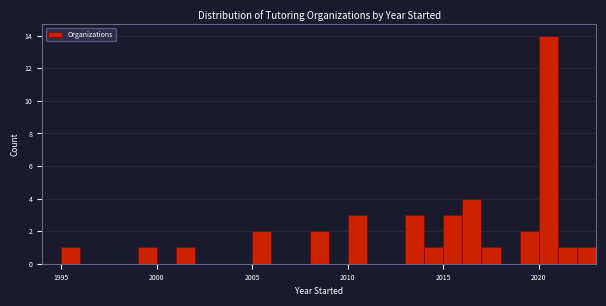

Around what value on the x-axis is the tallest bar? Give the approximate position of its centre, as read against the axis.

2020.5